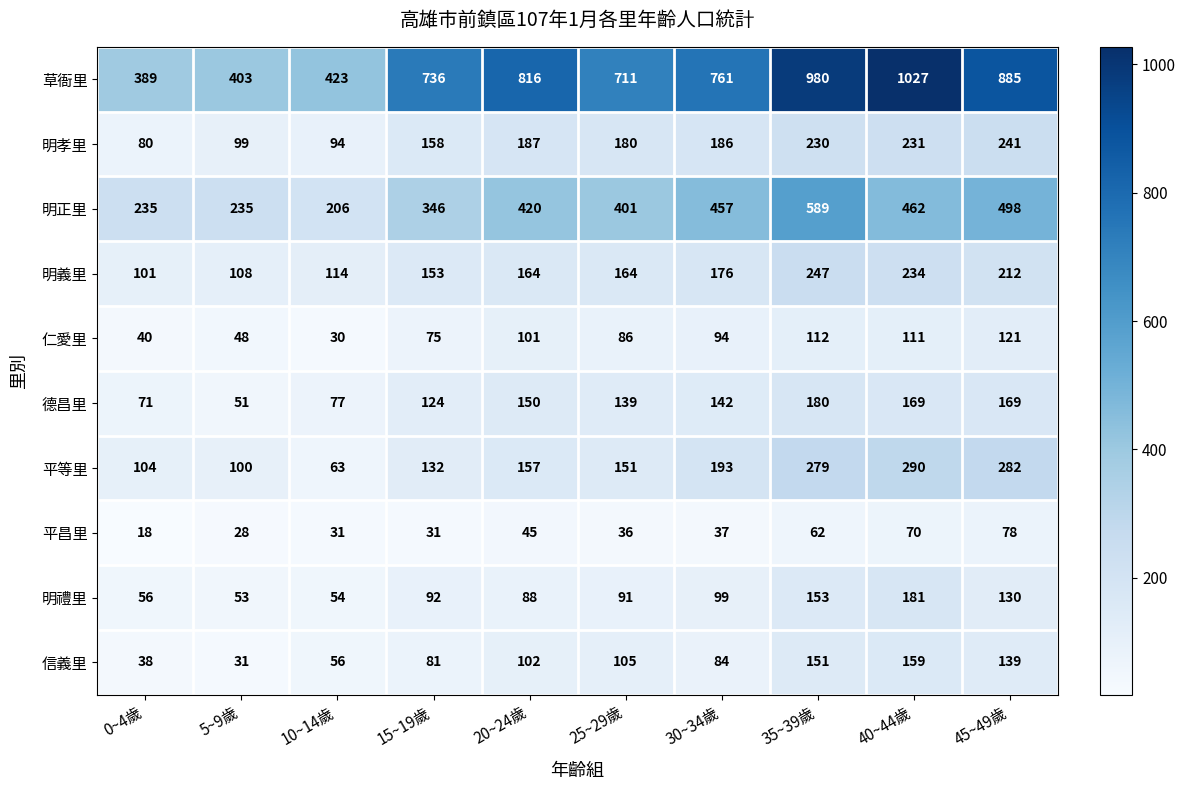

The 平等里 series shows 329 at 30~34歲. True or false?

False